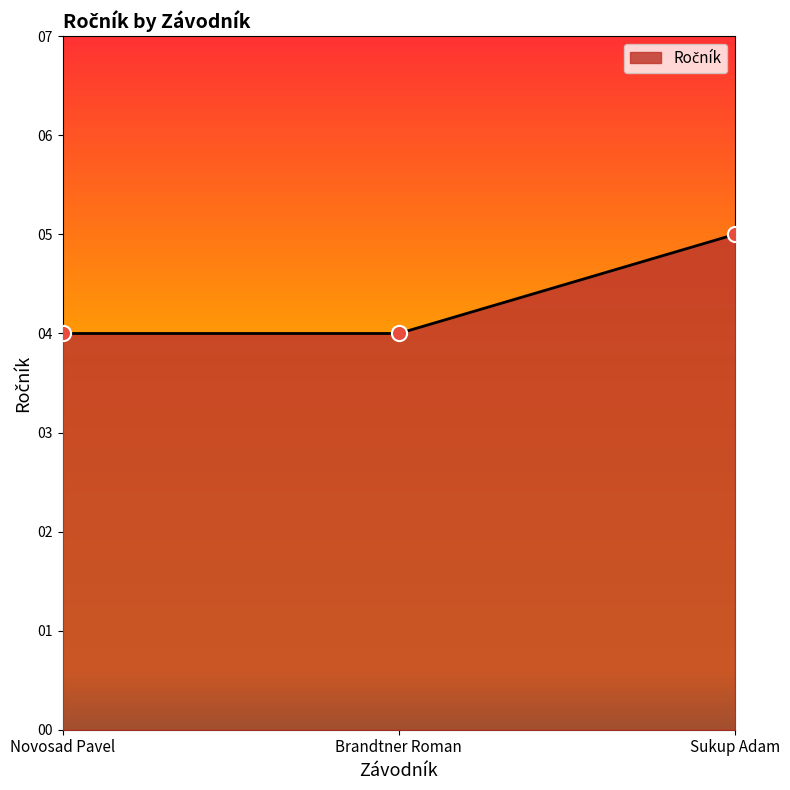

What is the change in value from Novosad Pavel to Sukup Adam?

+1